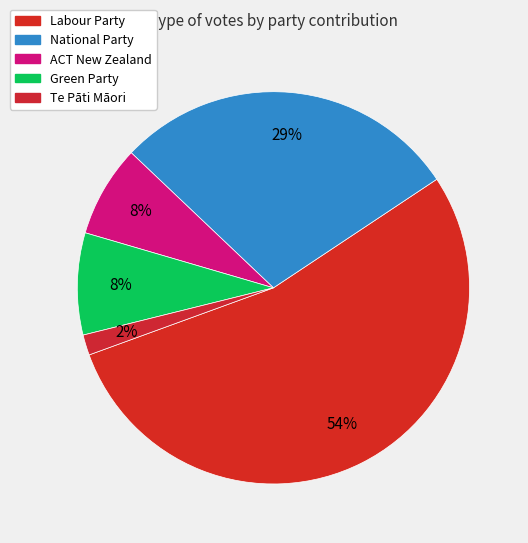

How many slices are in this pie chart?

5